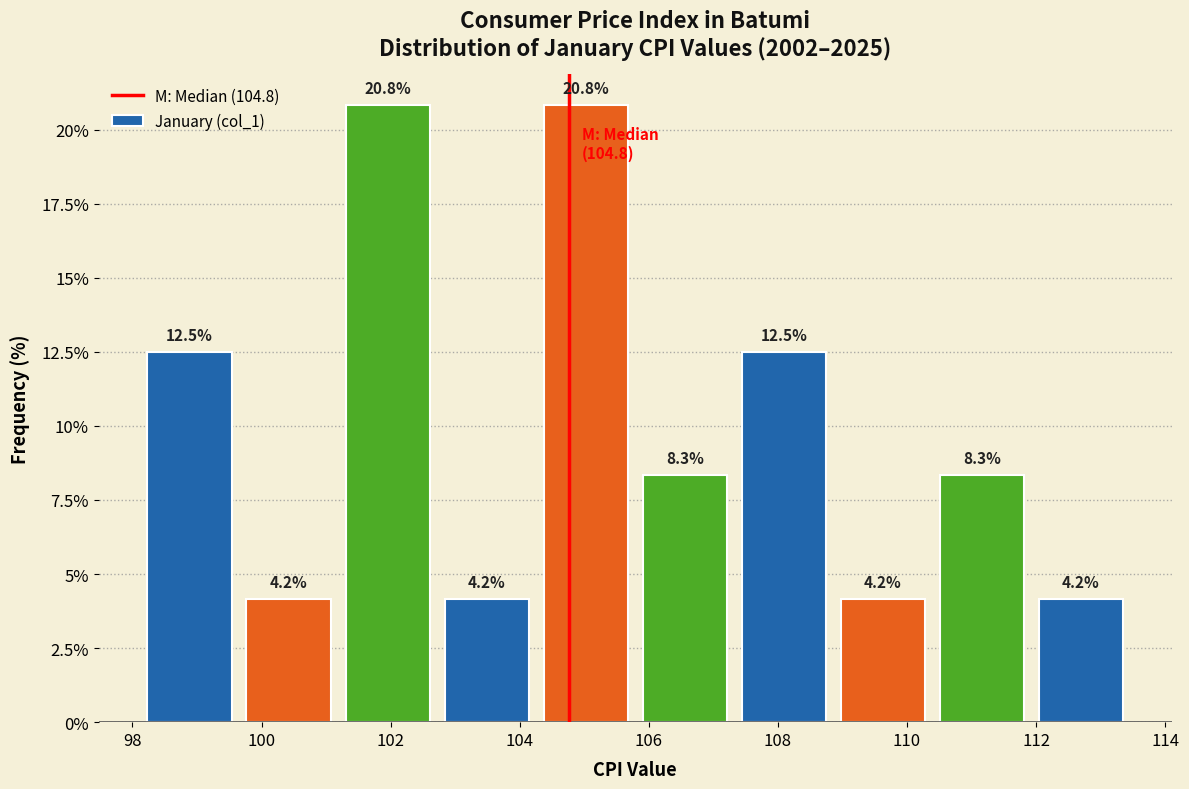

What is the height of the bar covering 108.8 to 110.4 on the x-axis? The bar edges are not printed on the chart, so give them approximately, as read against the axis.

4.2